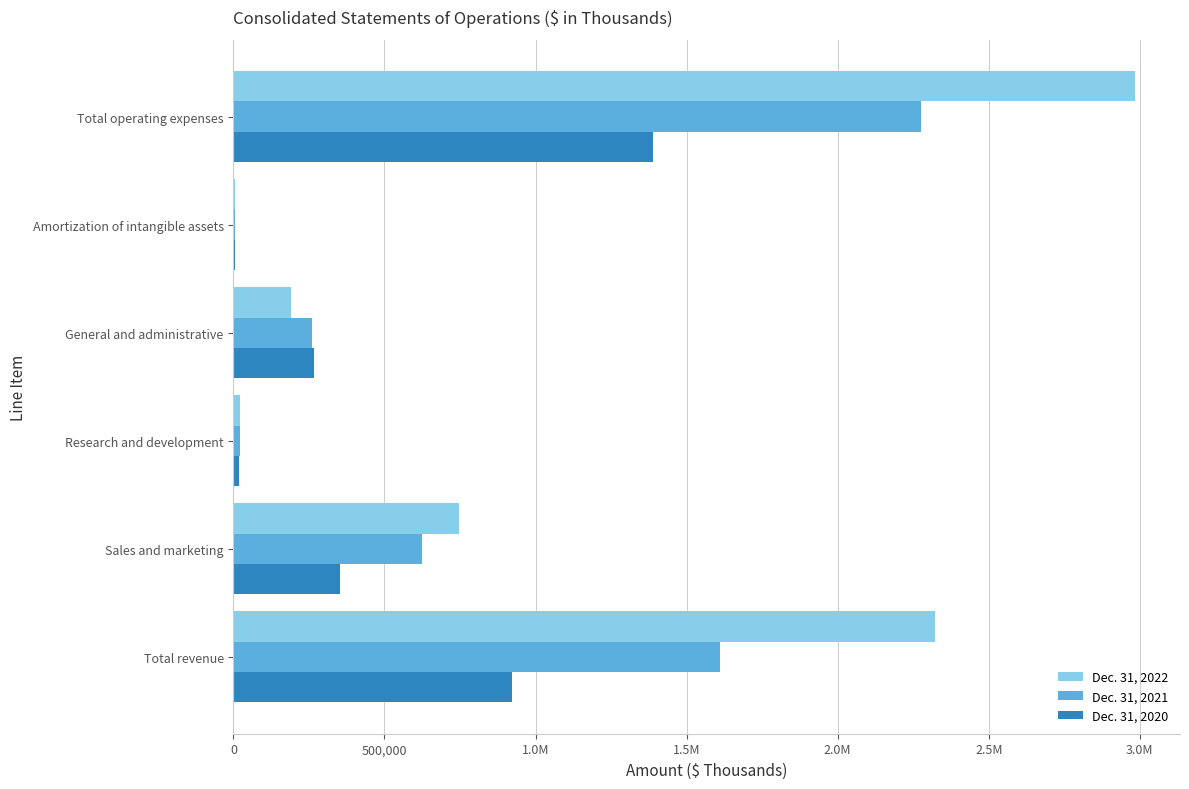

What is the difference between the maximum and minimum values in the Dec. 31, 2021 series?

2270771